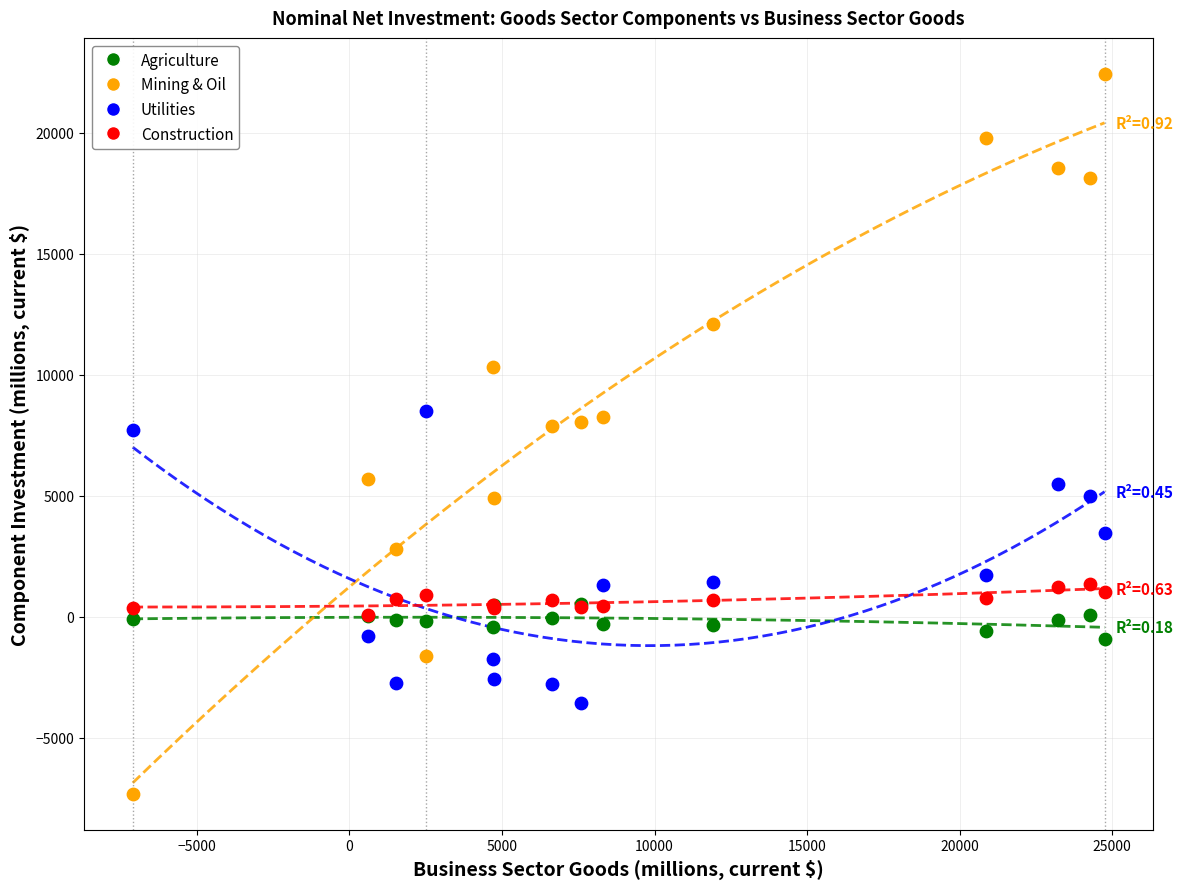

What are all the series names shown in the legend?

Agriculture, Mining & Oil, Utilities, Construction